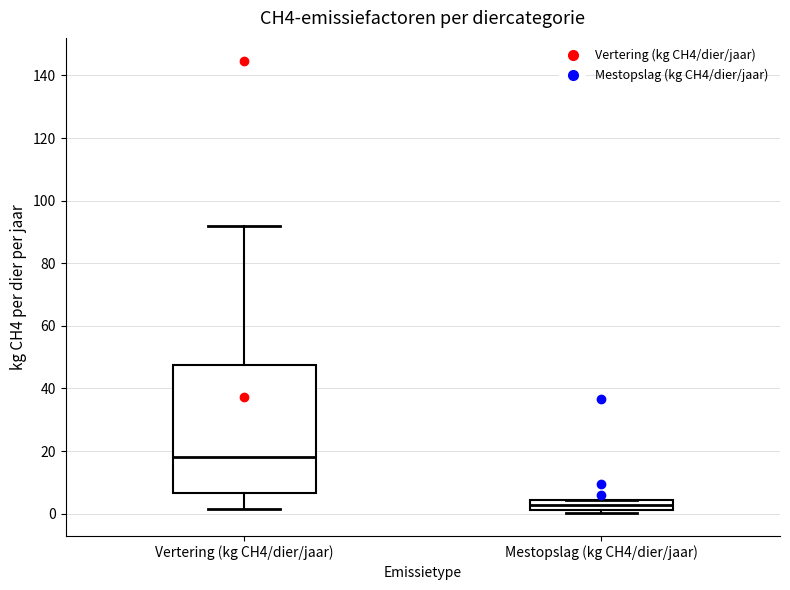

Reading left to right, read every box against the y-axis: the position of its median line, the range the box covers, and the ends of its whiskers. The values are not printed on the chart, so give them approximately, as read against the axis.

Vertering (kg CH4/dier/jaar): median 18, box 6 to 48, whiskers 2 to 92
Mestopslag (kg CH4/dier/jaar): median 2 (inside the box), box 2 to 4, whiskers 0 to 4